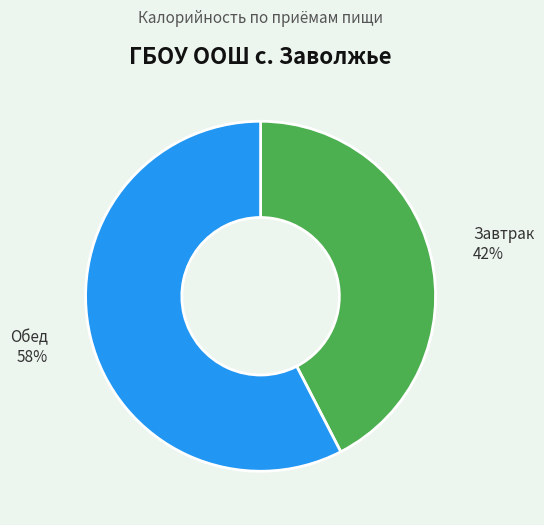

Combined, do Обед and Завтрак account for over 50%?

Yes